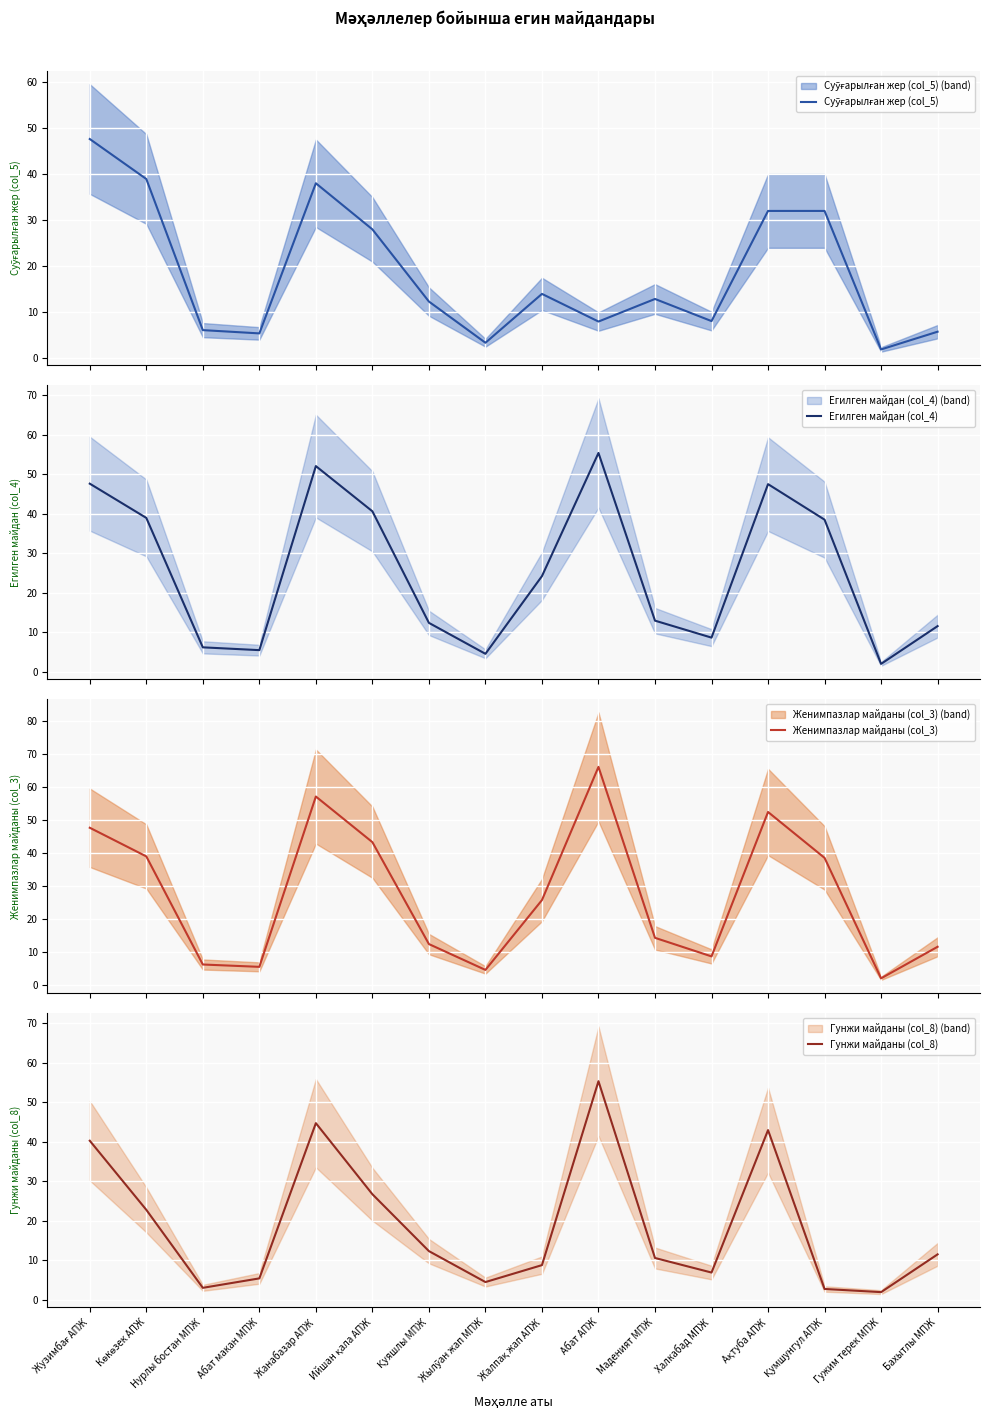

What is the approximate value of Суўғарылған жер (col_5) at Маденият МПЖ?

12.9